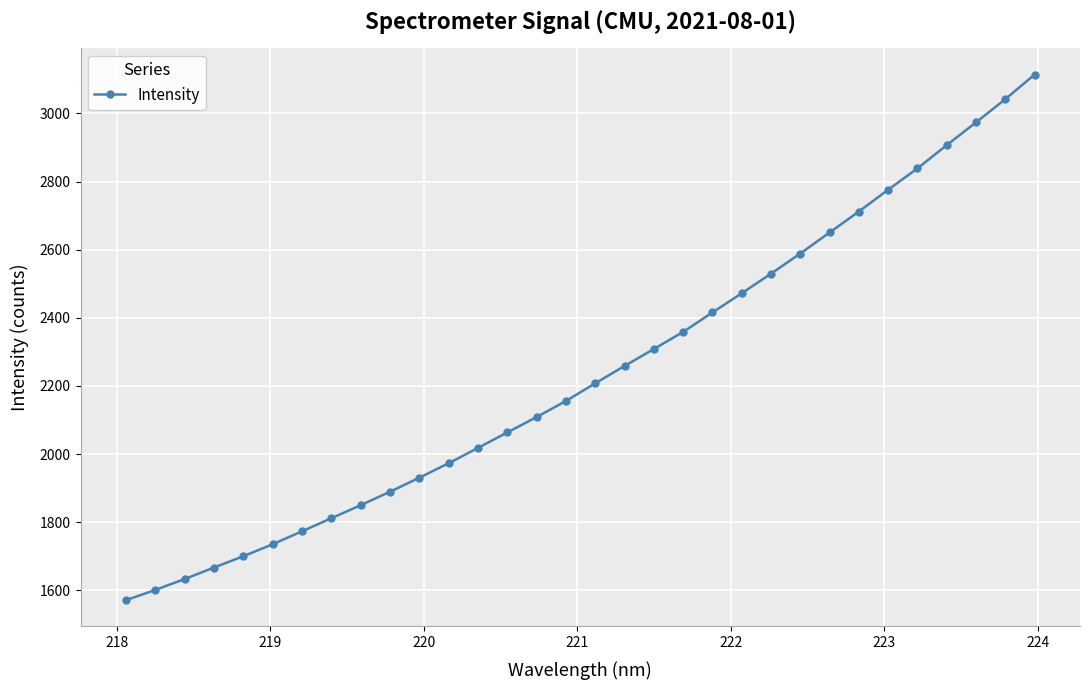

What is the average value?

2238.6